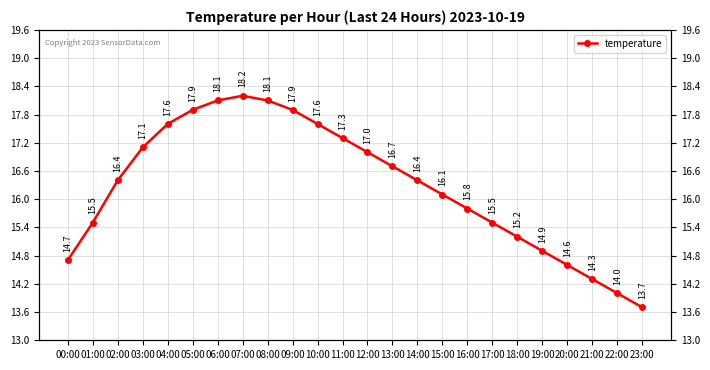

What is the difference between the values at 14:00 and 17:00?

0.9